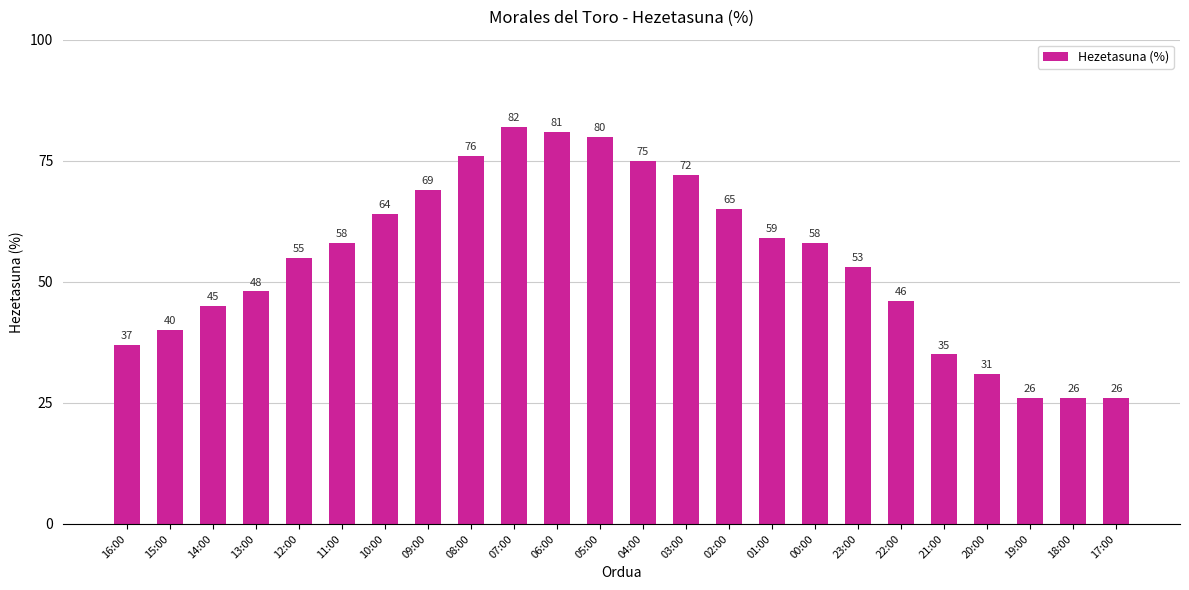

Are the bars grouped side by side (vs. stacked)?

No